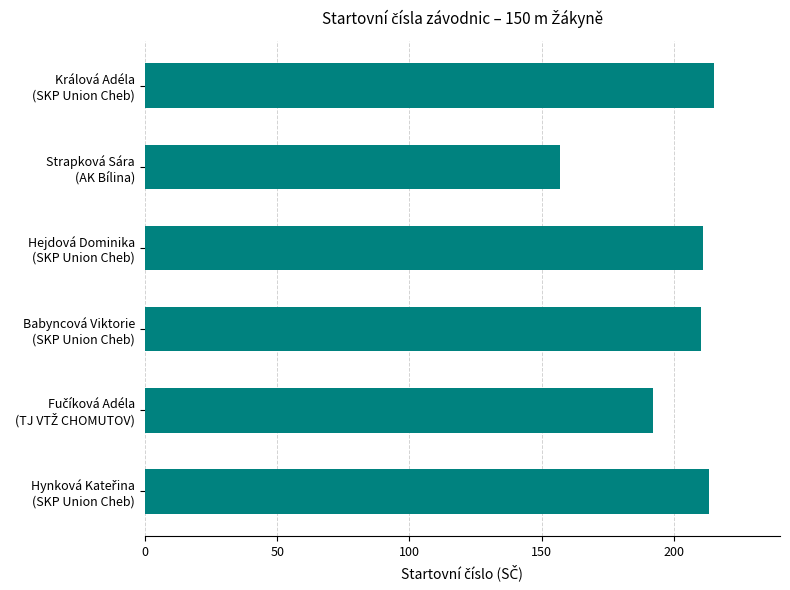

Reading top to bottom, extract all data points from this chart.

215	157	211	210	192	213